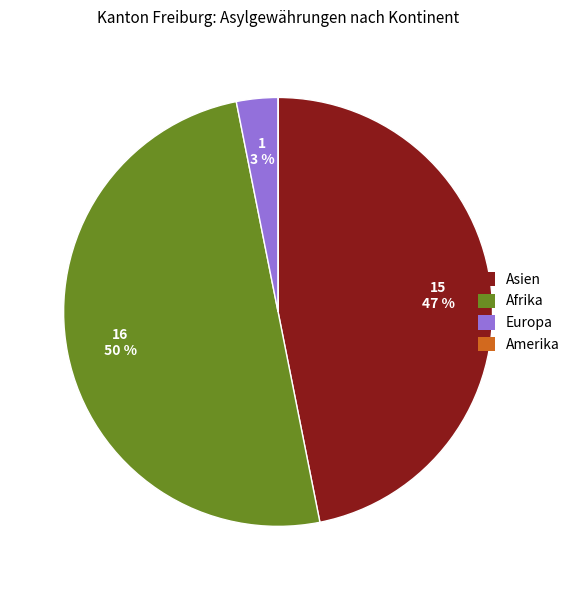

What percentage is the Europa slice, to the nearest percent?

3%